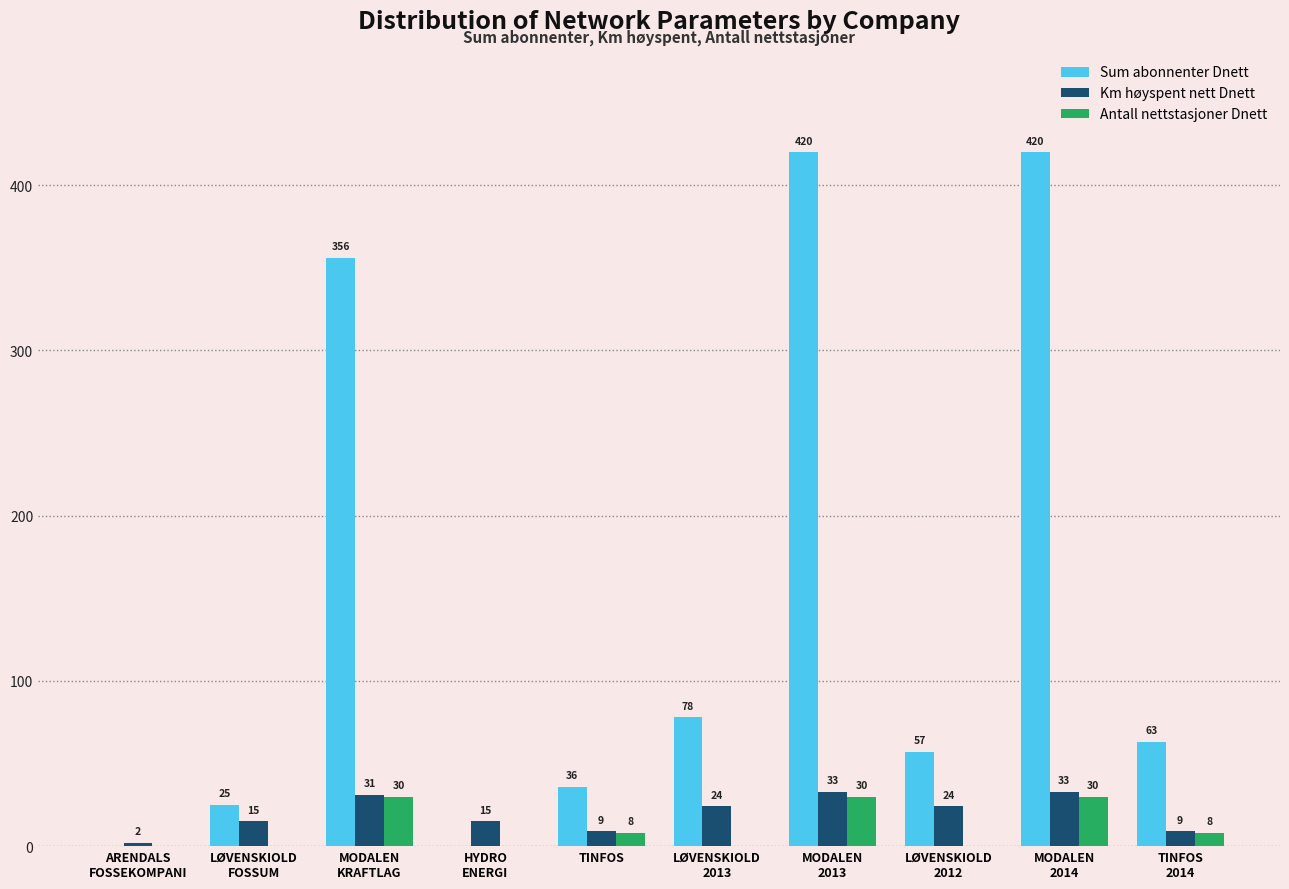

What is the greatest value displayed?

420